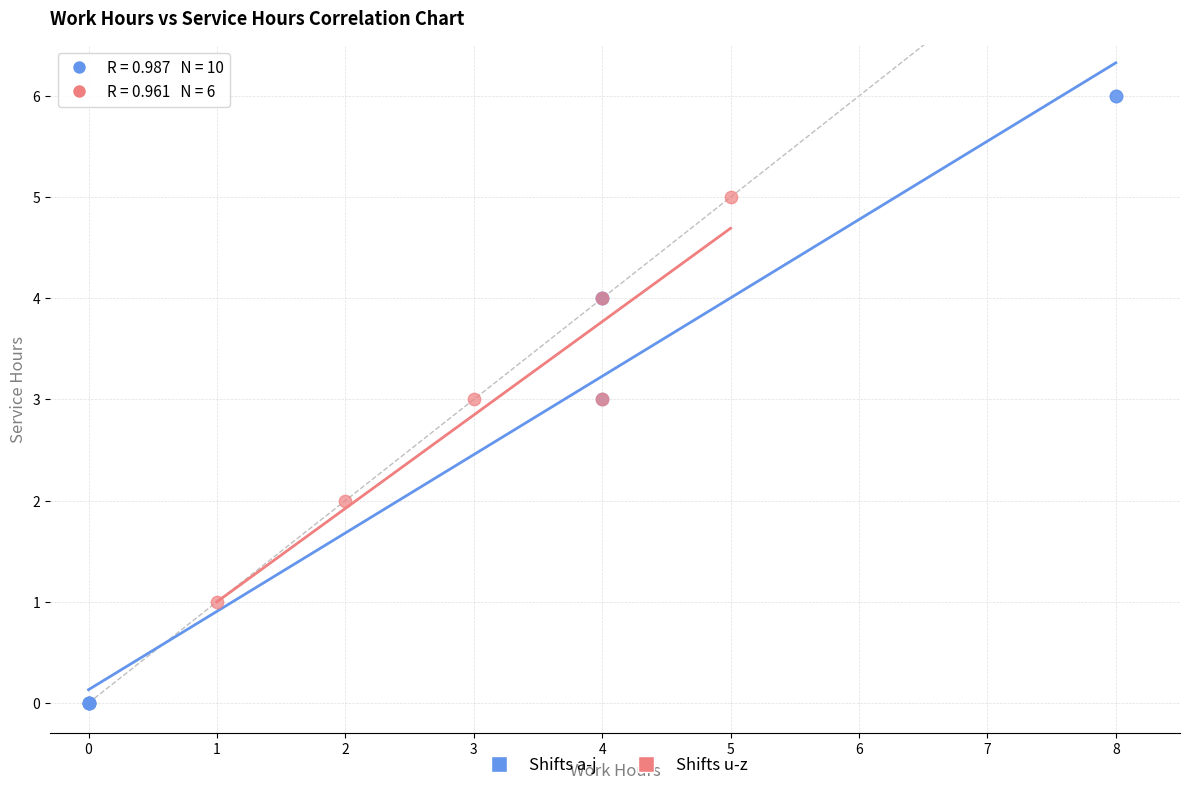

What are all the series names shown in the legend?

Shifts a-j, Shifts u-z